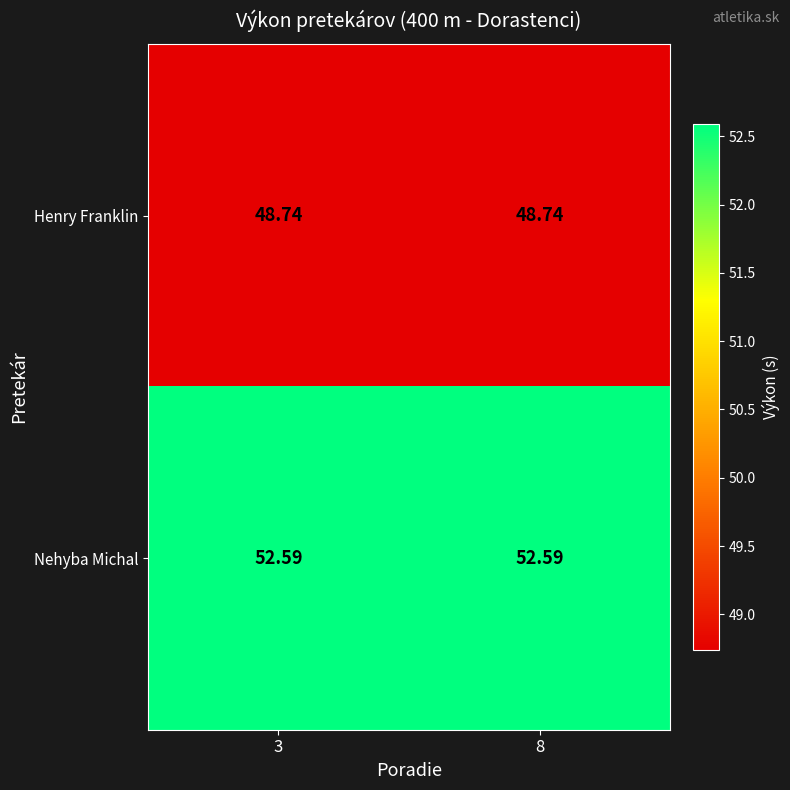

Which series has the largest total across all categories?

Nehyba Michal